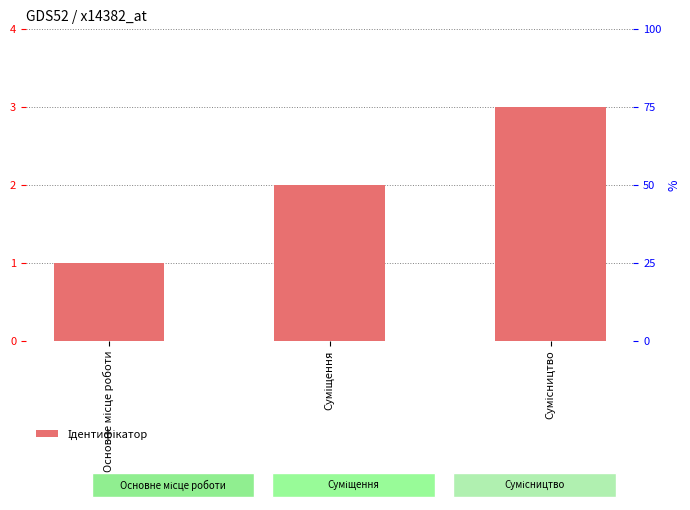

What is the average value?

2